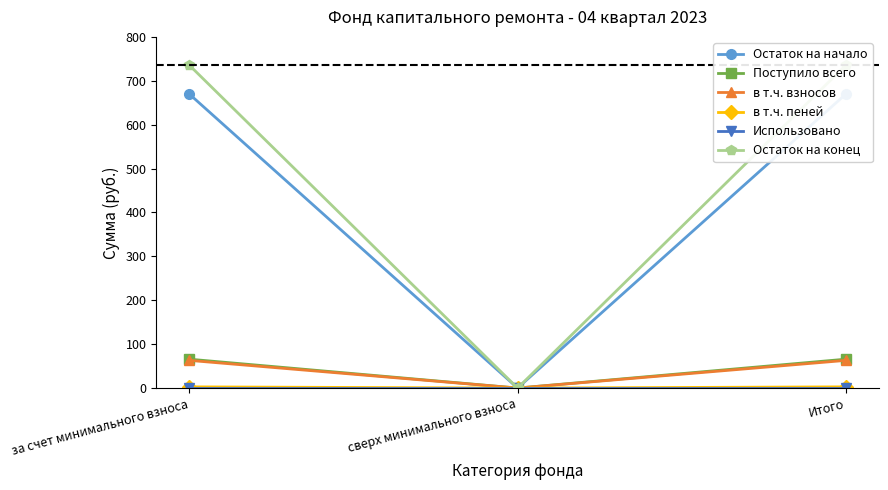

What is the label of the 2nd point from the left?

сверх минимального взноса